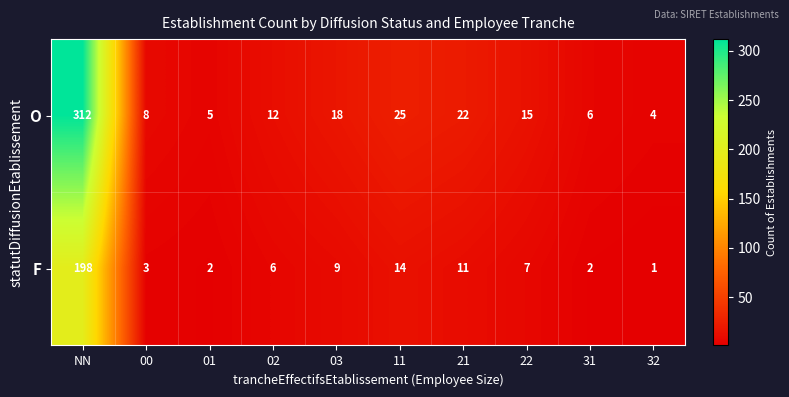

The value of O at 21 is 29. True or false?

False